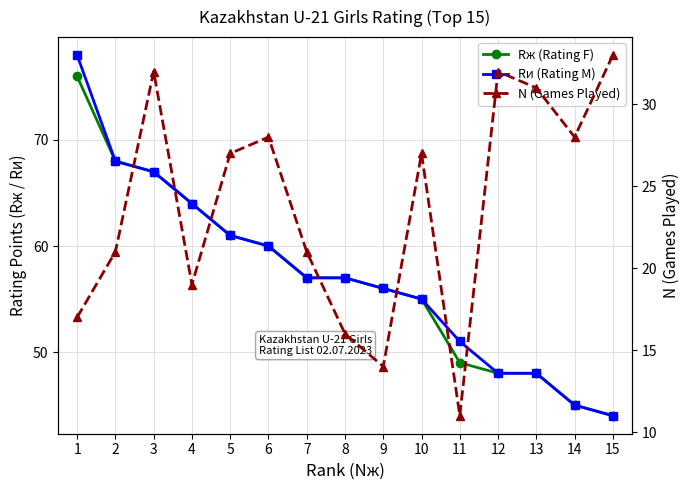

What is the difference between the highest and lowest values at 1?

61